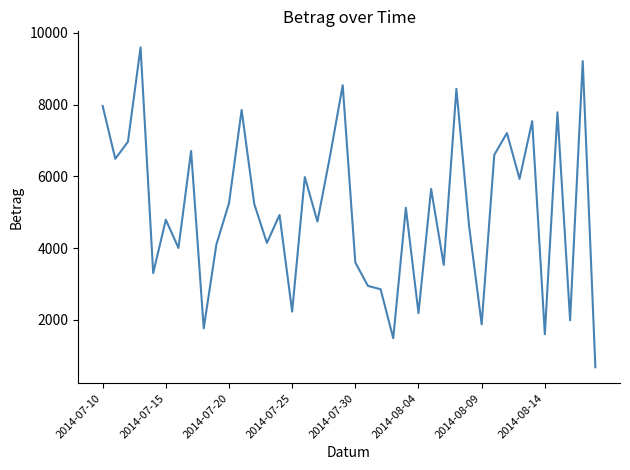

True or false: there are more than 1 points higher than both neighbors.

True